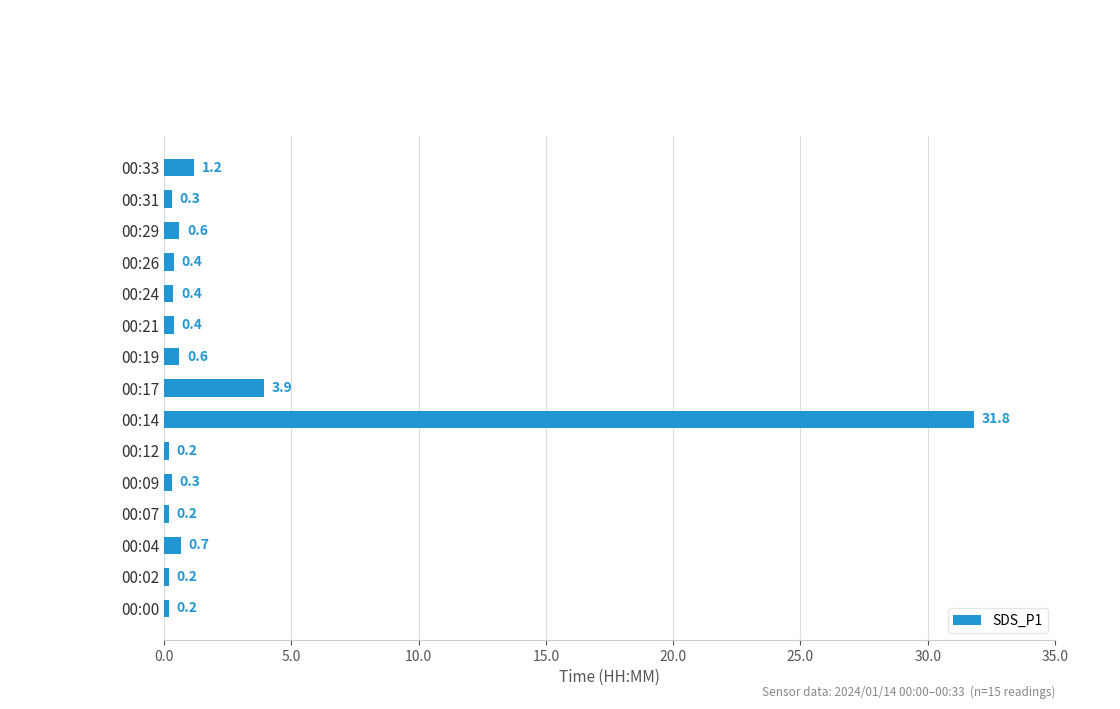

What is the difference between the maximum and minimum values?

31.6